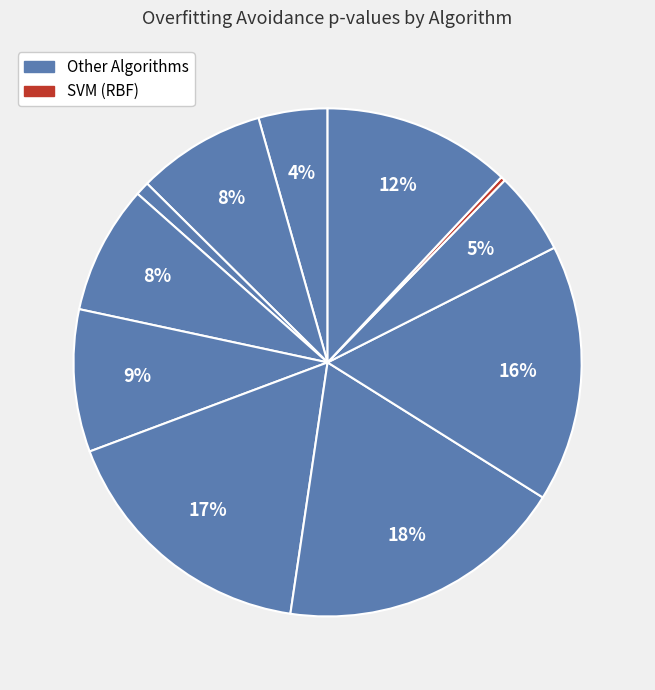

Rank the categories by value from highest to lowest.

Neural Network, Gradient Boosting, Random Forest, XGBoosting, Ensemble Voting, Bagging, Elastic Net, Ridge, Adaboost, Decision Tree, SVM (RBF)